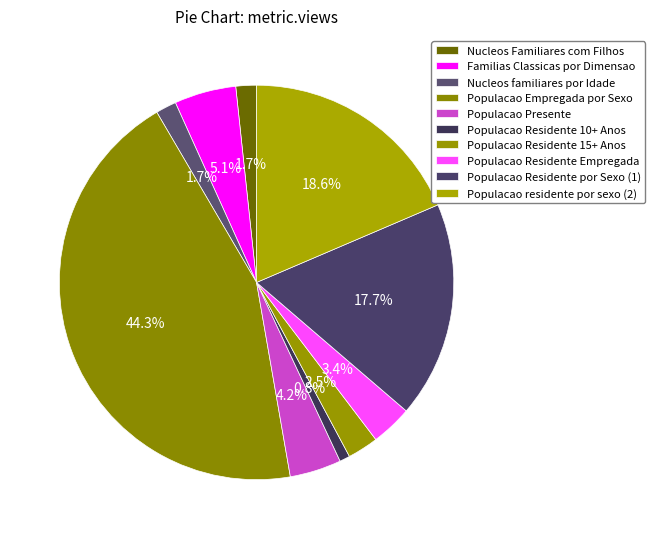

How many segments does this pie chart have?

10